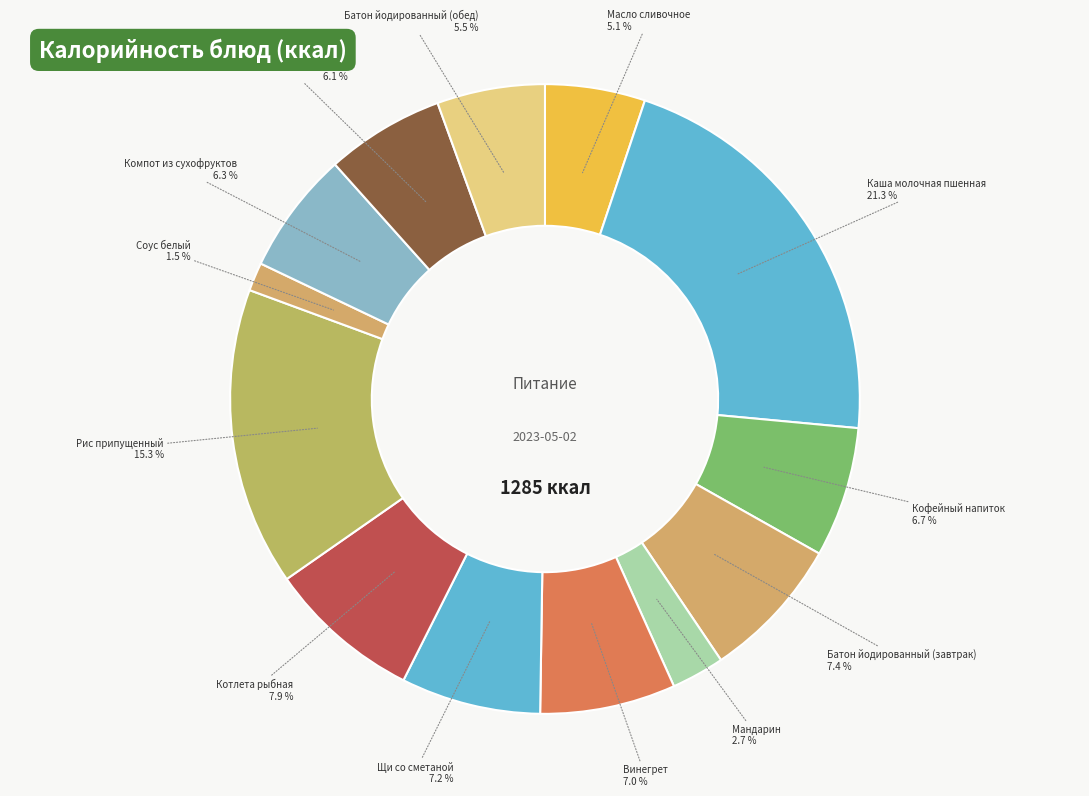

How many slices are in this pie chart?

13